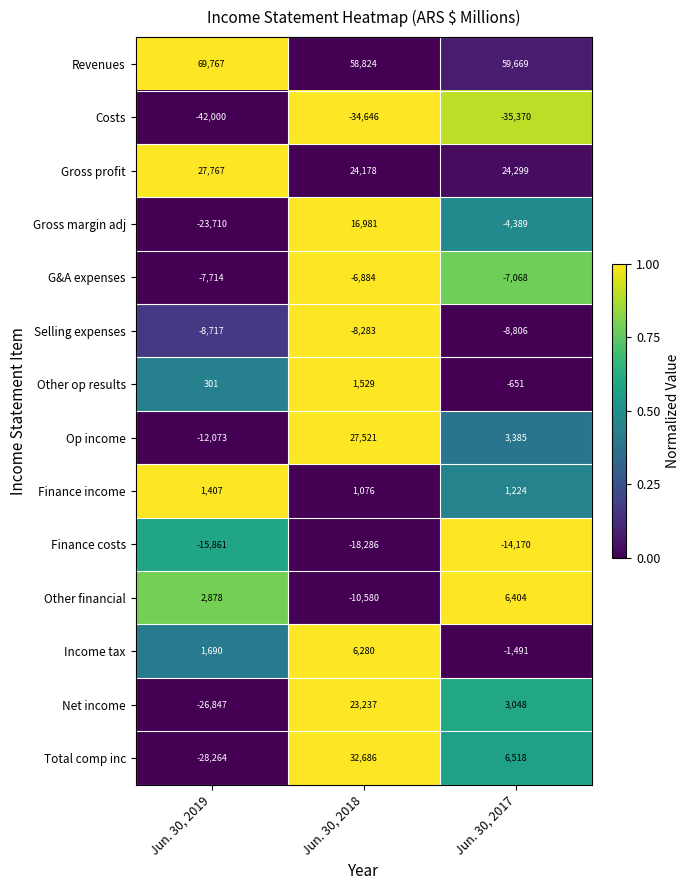

What is the greatest value displayed?

69767